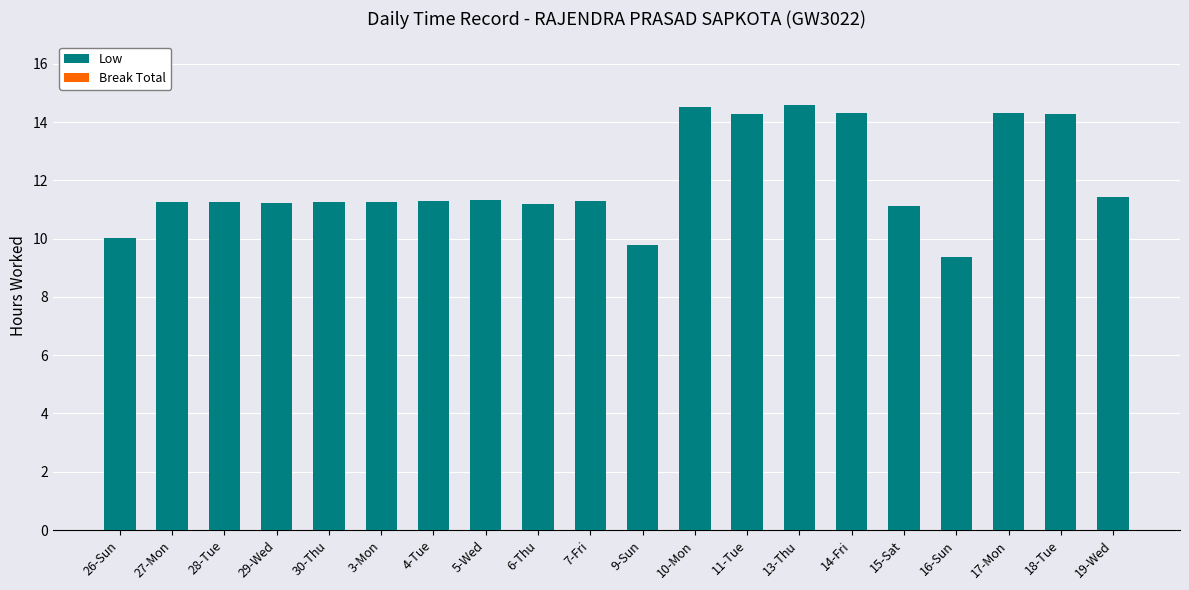

What is the difference between the values at 9-Sun and 30-Thu?

1.5